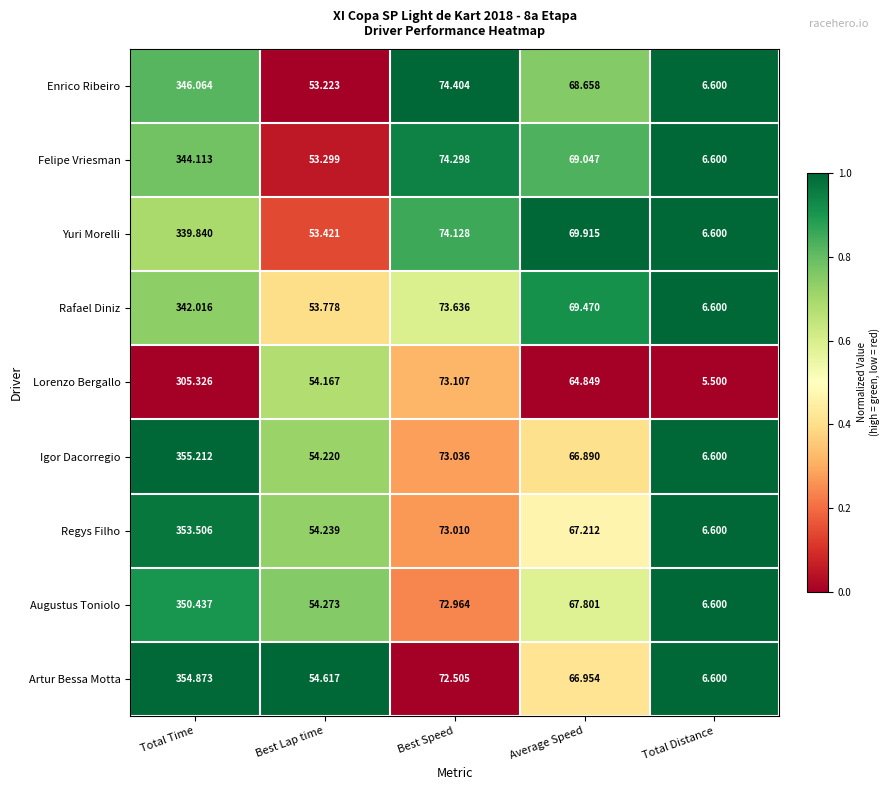

Where is Igor Dacorregio nearest to the value 180?

Best Speed